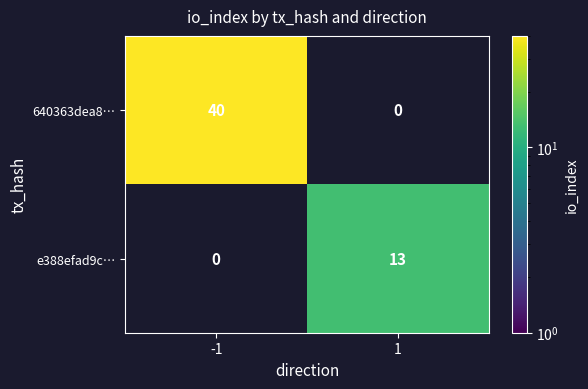

The value of 640363dea8… at -1 is 61. True or false?

False